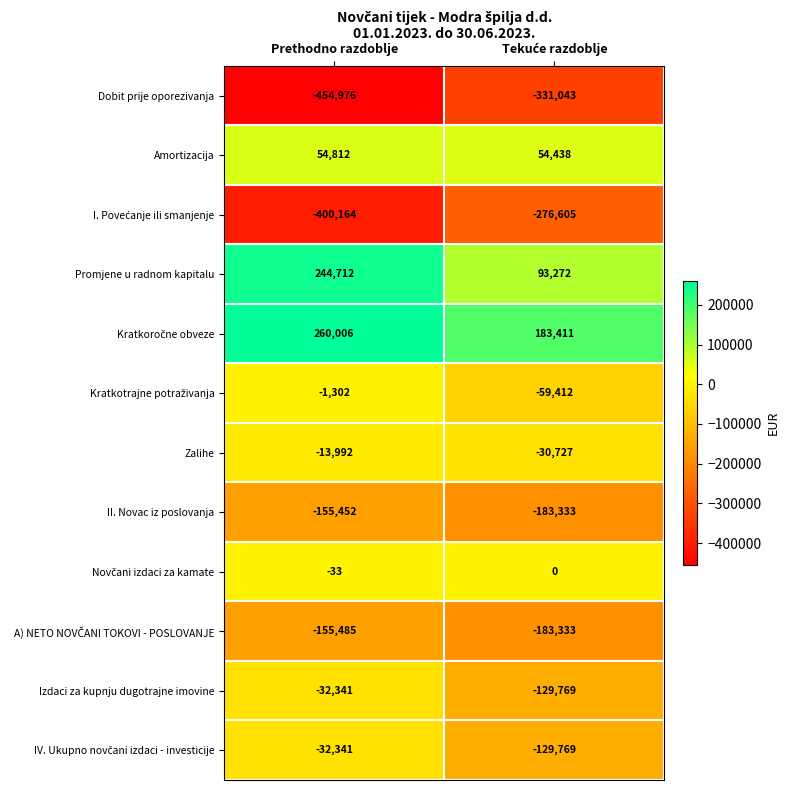

What is the sum of all Zalihe values?

-44719